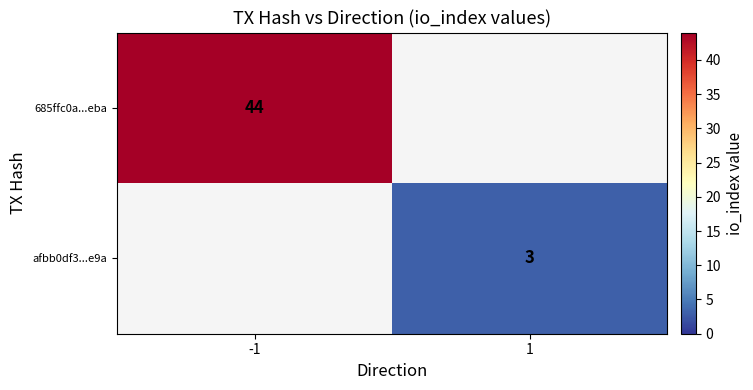

Is it true that 685ffc0a...eba equals 58 at -1?

False